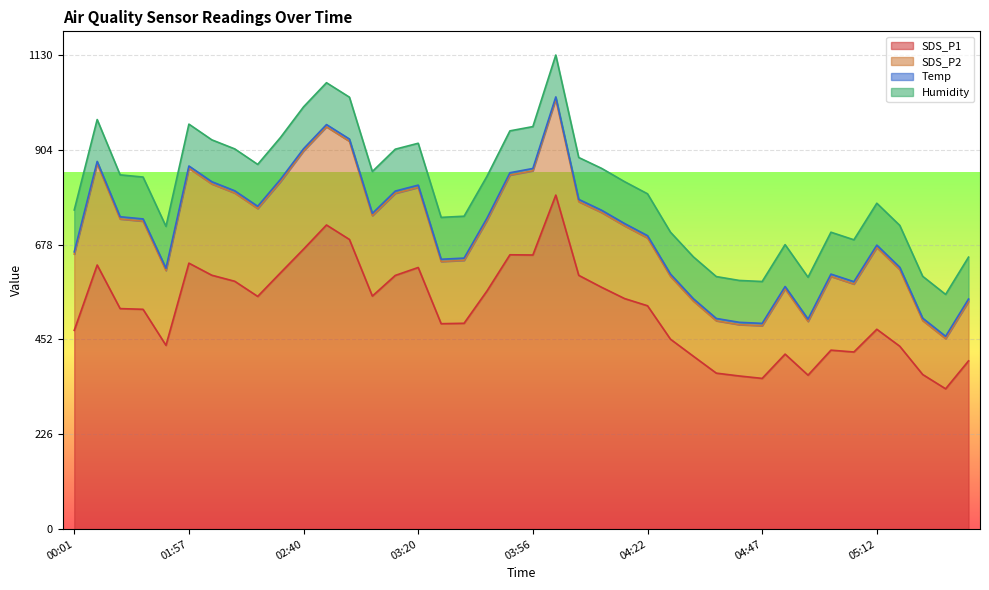

What is the maximum value for Humidity?

99.9